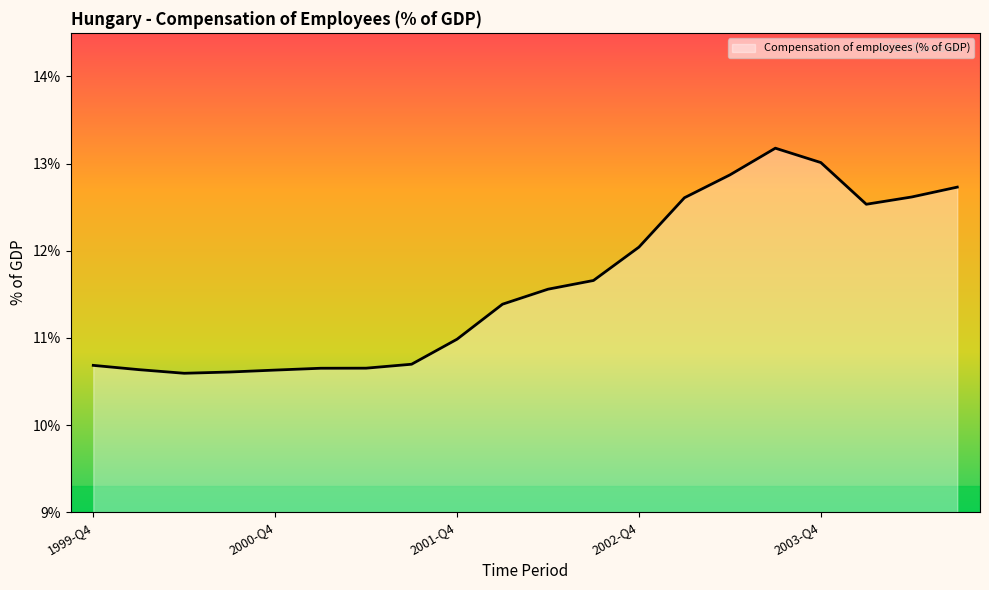

What is the maximum value shown in the chart?

13.2